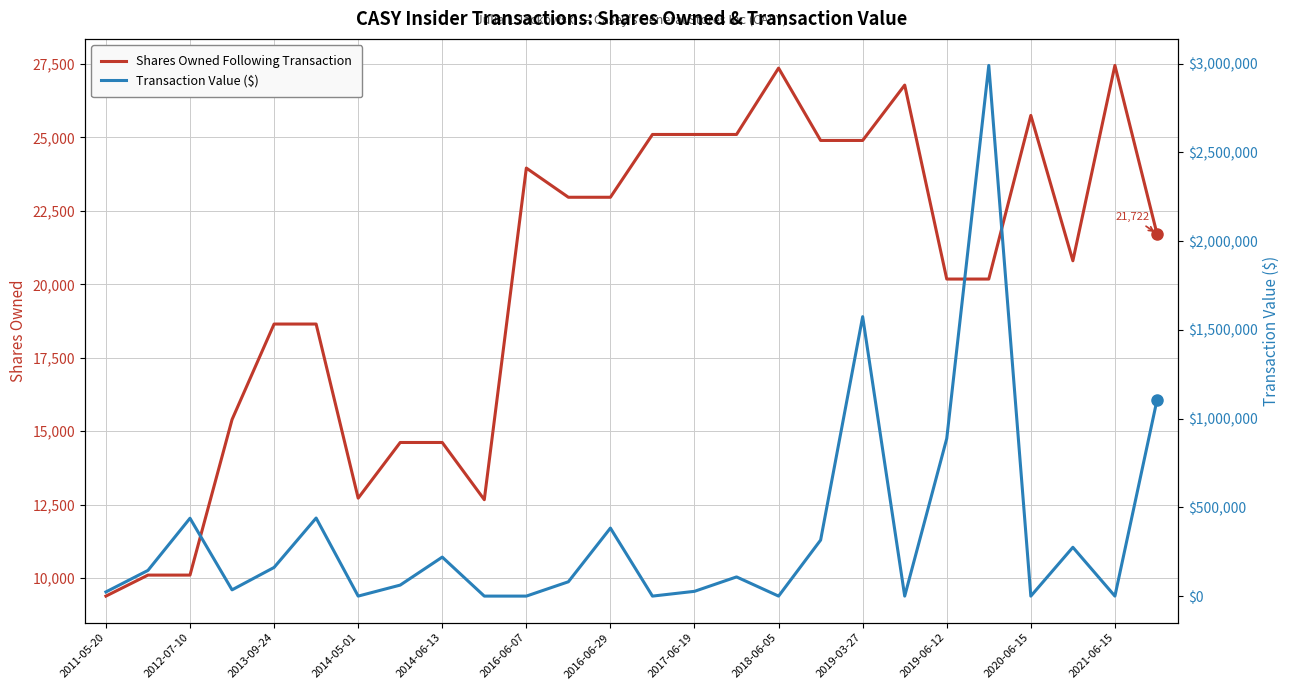

What is the highest value of the Shares Owned Following Transaction series?

27448